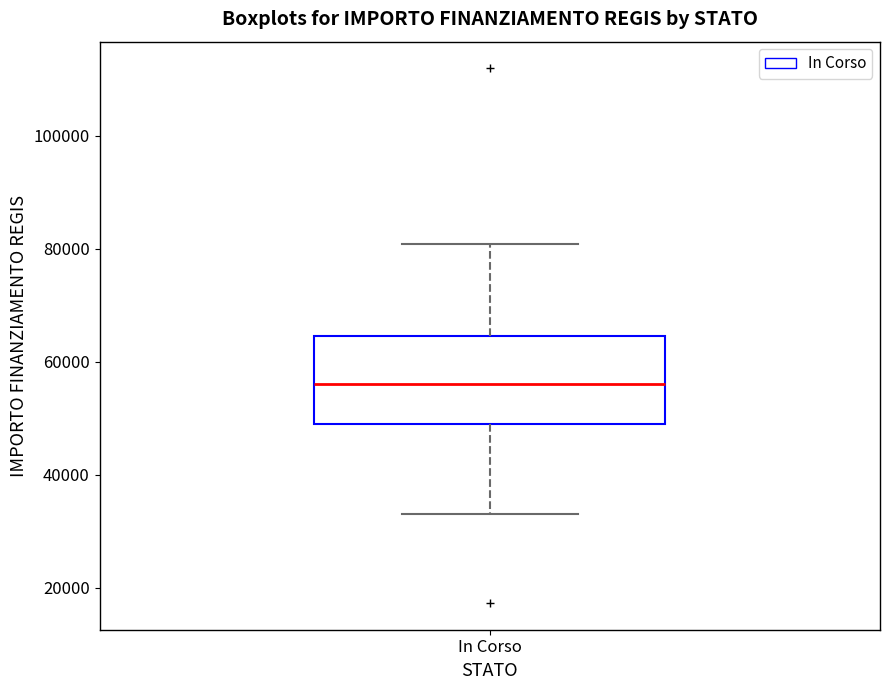

Where does the upper whisker of the box for In Corso end on the y-axis? The values are not printed on the chart, so give them approximately, as read against the axis.

80000